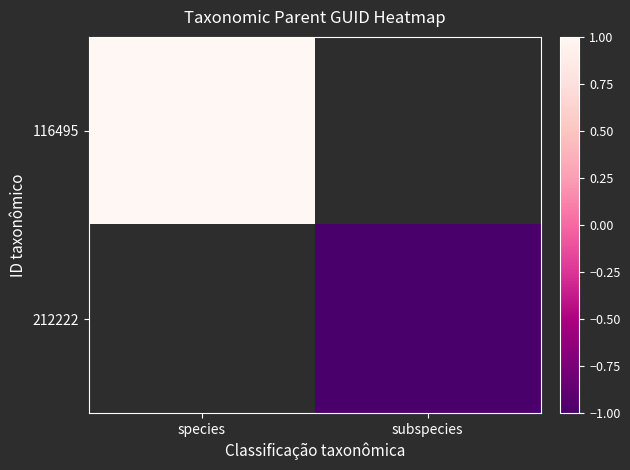

List the labels in order of 212222 value, smallest first.

species, subspecies